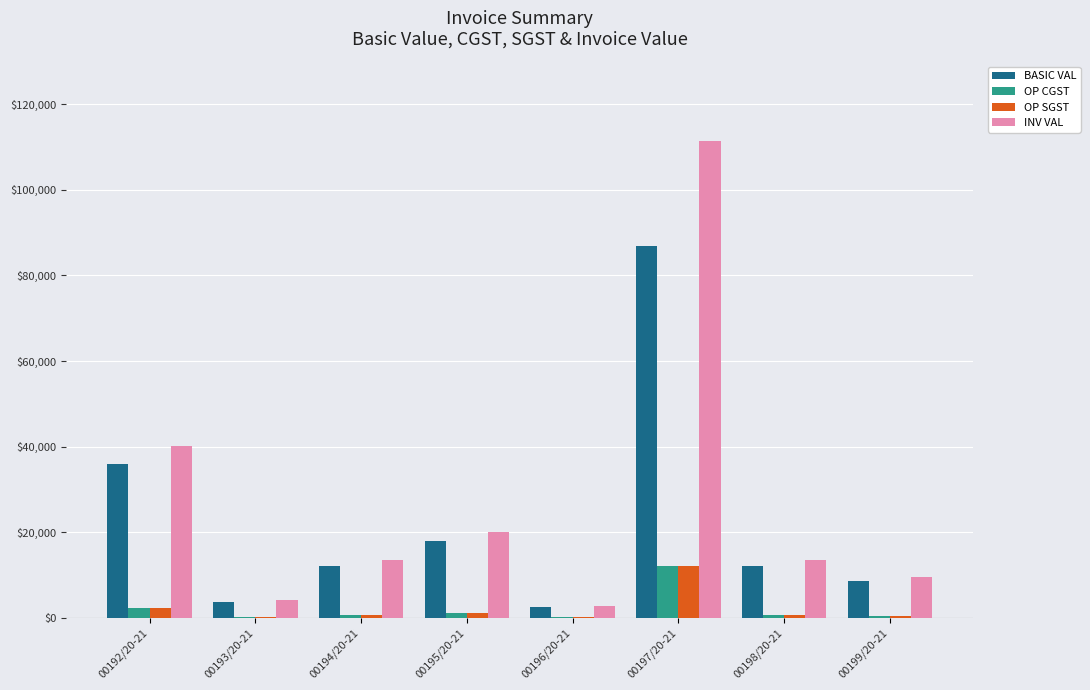

What value does the OP CGST series have at 00193/20-21?

215.5